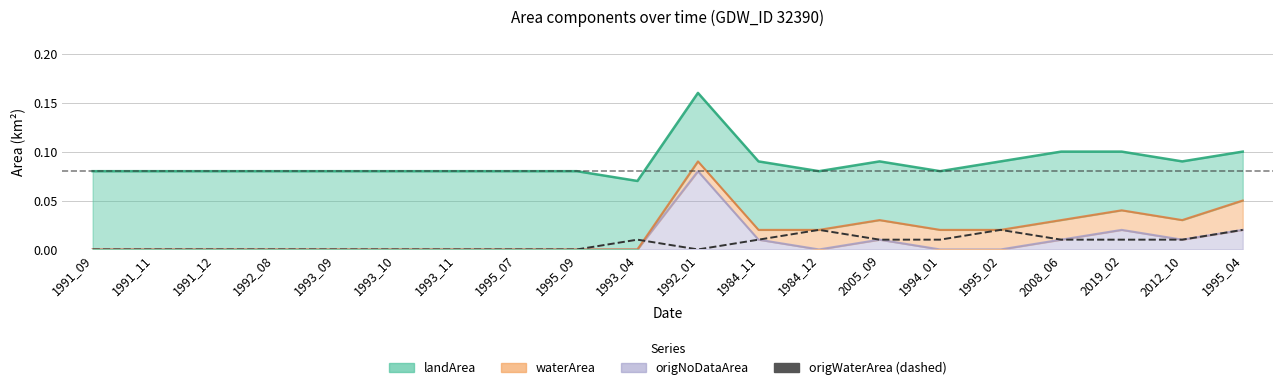

At which category does the chart reach its minimum across all series?

1991_09